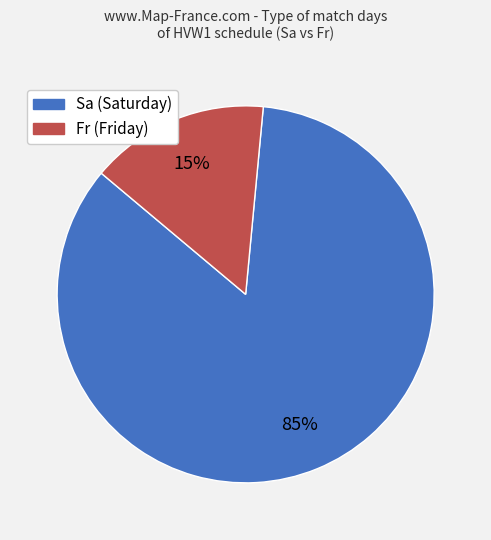

To the nearest percent, what portion does Fr represent?

15%